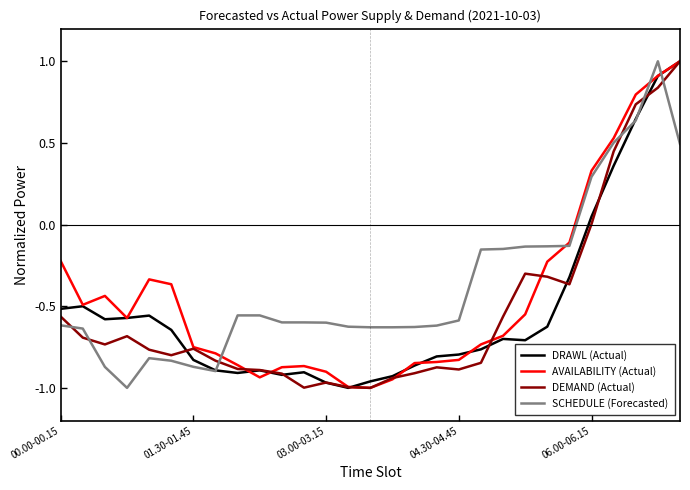

What is the maximum value shown in the chart?

1.0